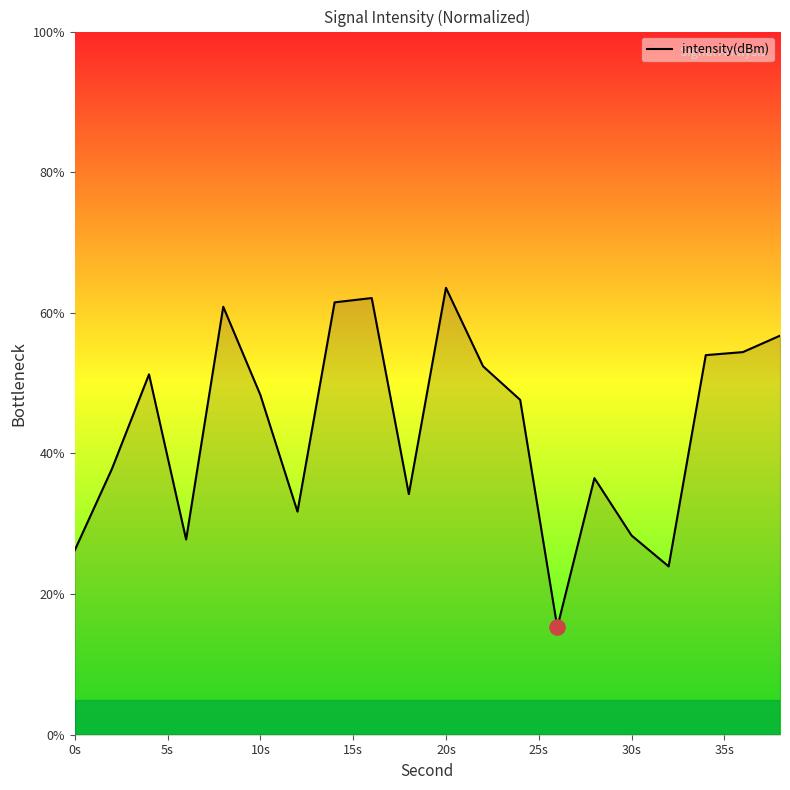

What is the difference between the maximum and minimum values?

48.3